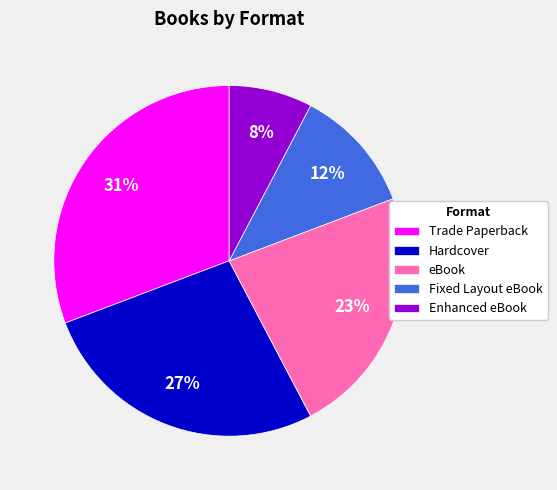

What percentage is the Enhanced eBook slice, to the nearest percent?

8%